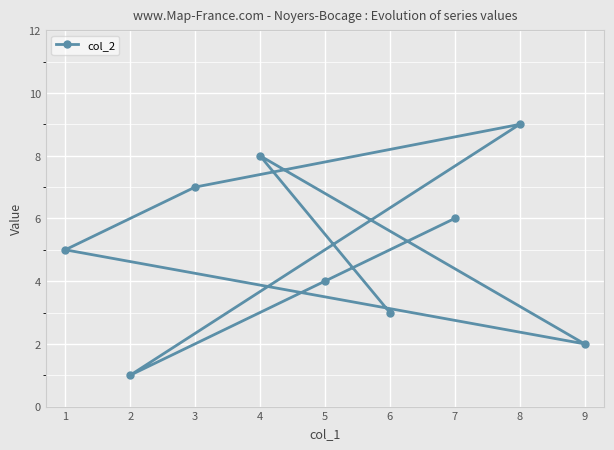

How many data points are less than 5?

4